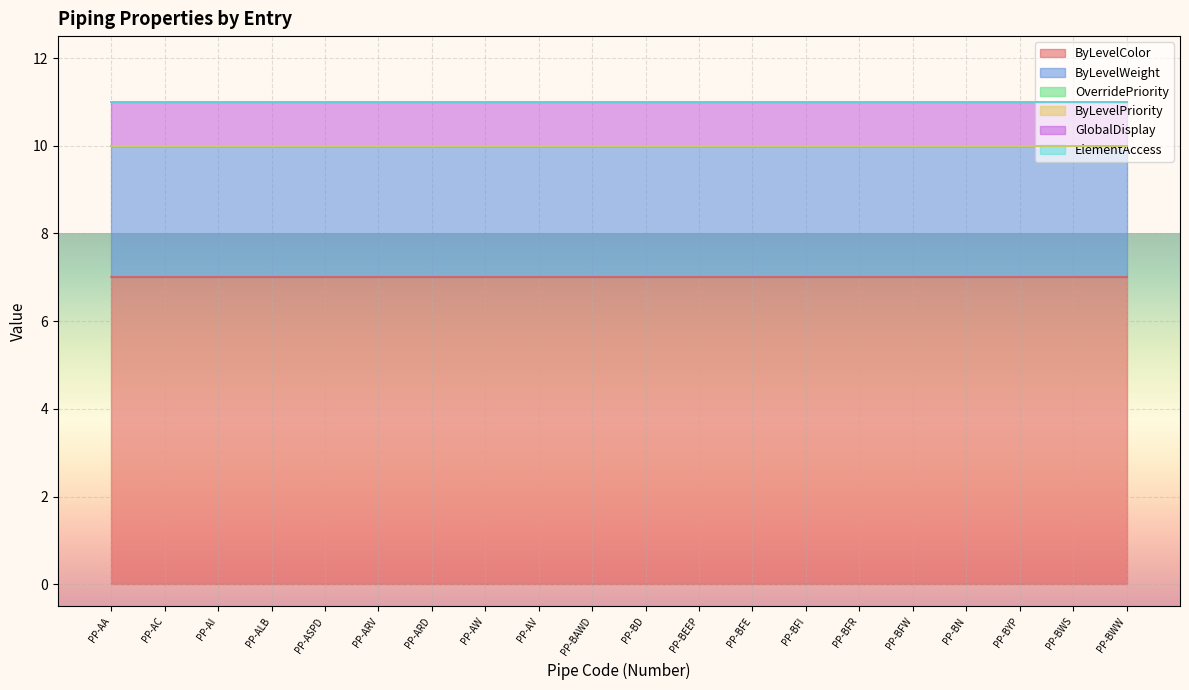

Count the number of categories in the chart.

20